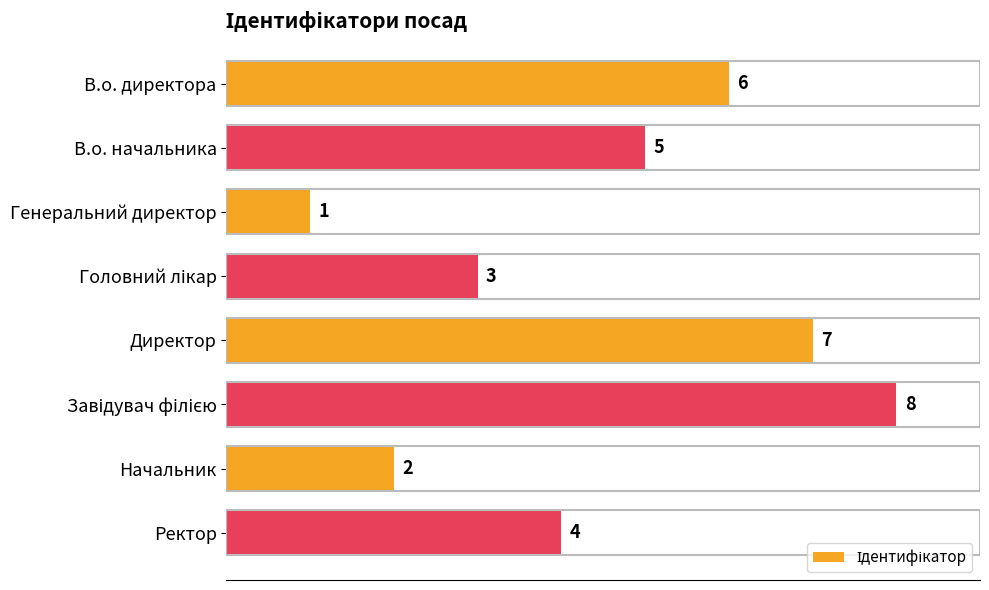

What is the sum of all values?

36